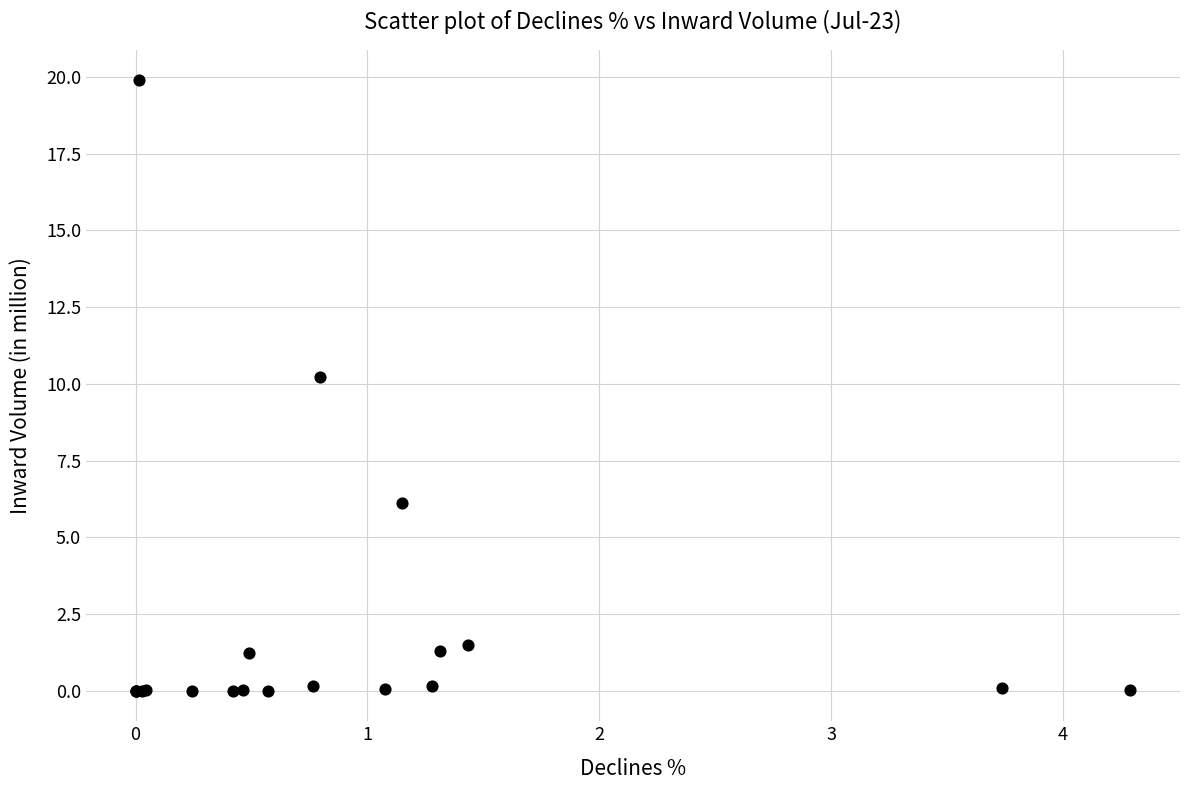

What Y value in the scatter plot is closest to 9?

10.2